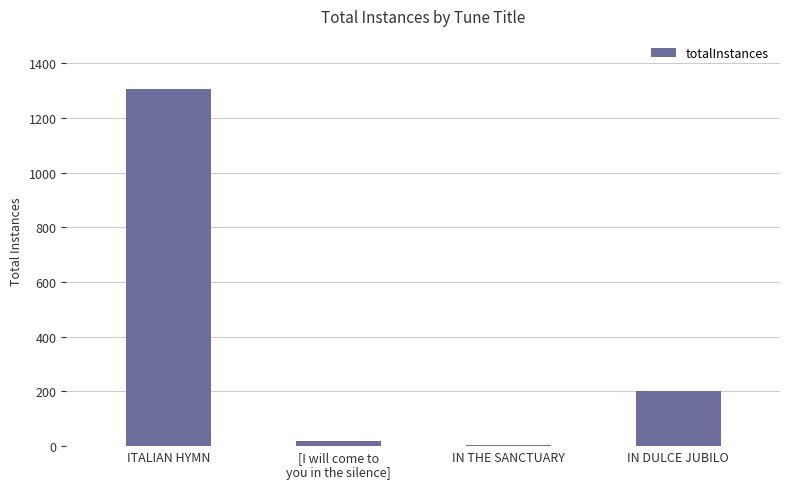

What is the sum of all values?

1524